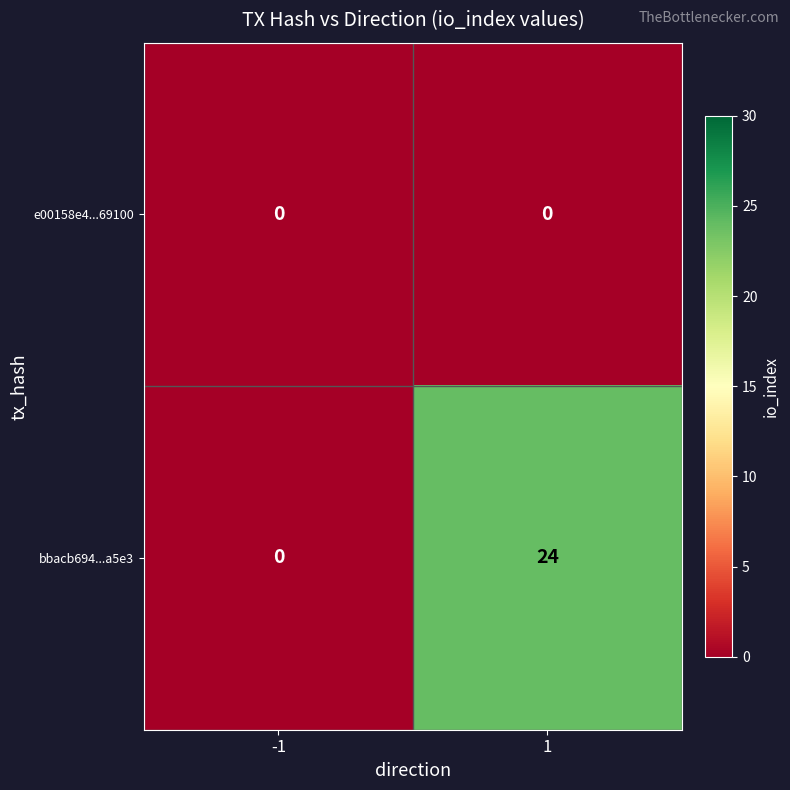

What is the maximum value shown in the chart?

24